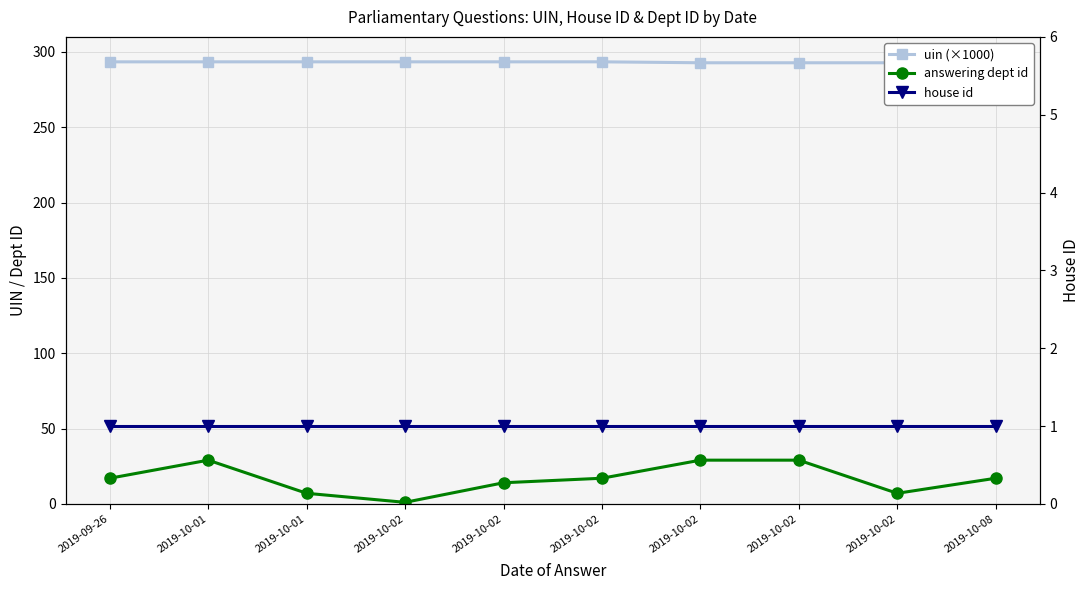

What value does the uin (×1000) series have at 2019-10-02?

292.8